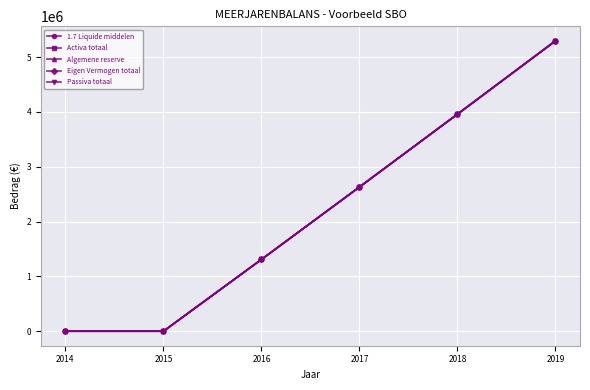

Is this an area chart (filled region under the line)?

No